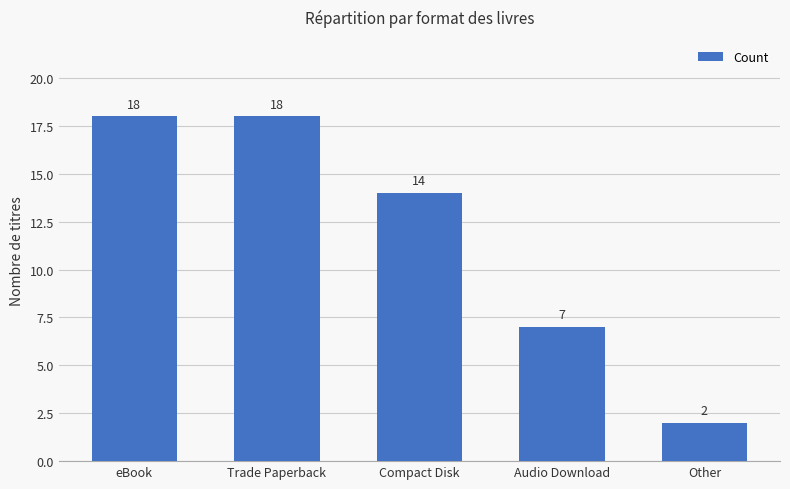

Where does the data first go above 14?

eBook